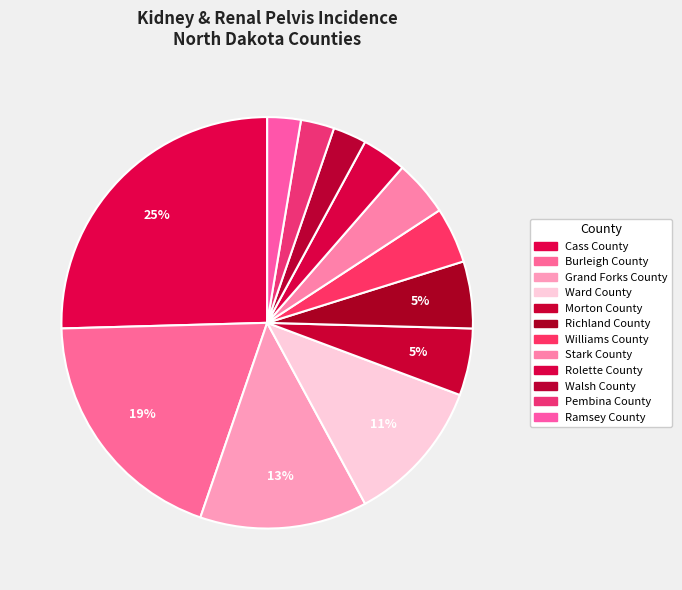

Is it true that Williams County is 4% of the pie?

True